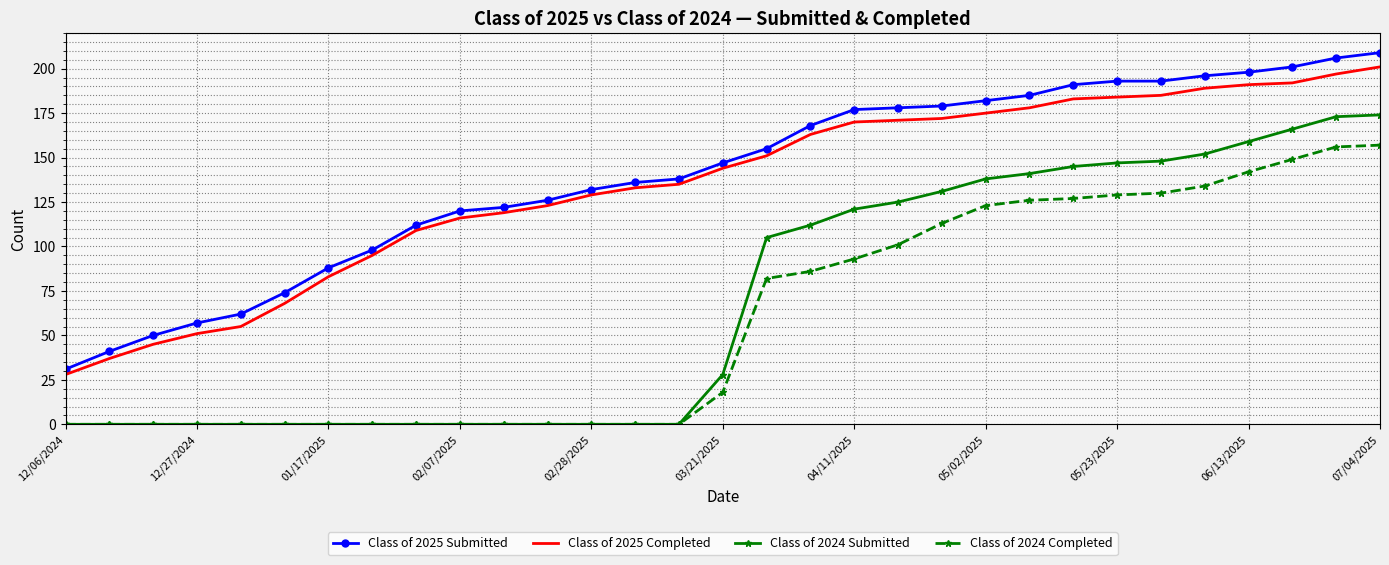

What is the maximum value for Class of 2024 Submitted?

174